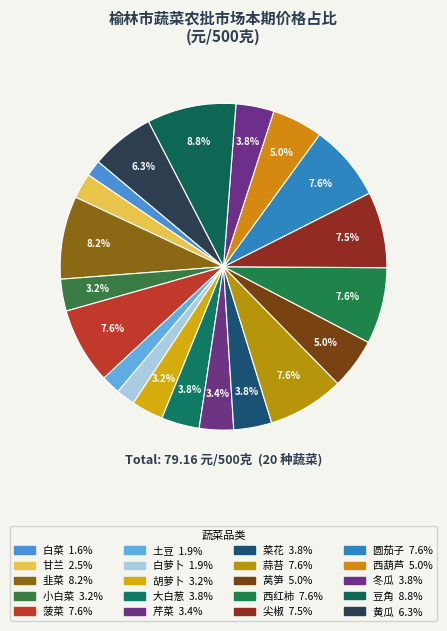

Count the number of slices in the pie.

20